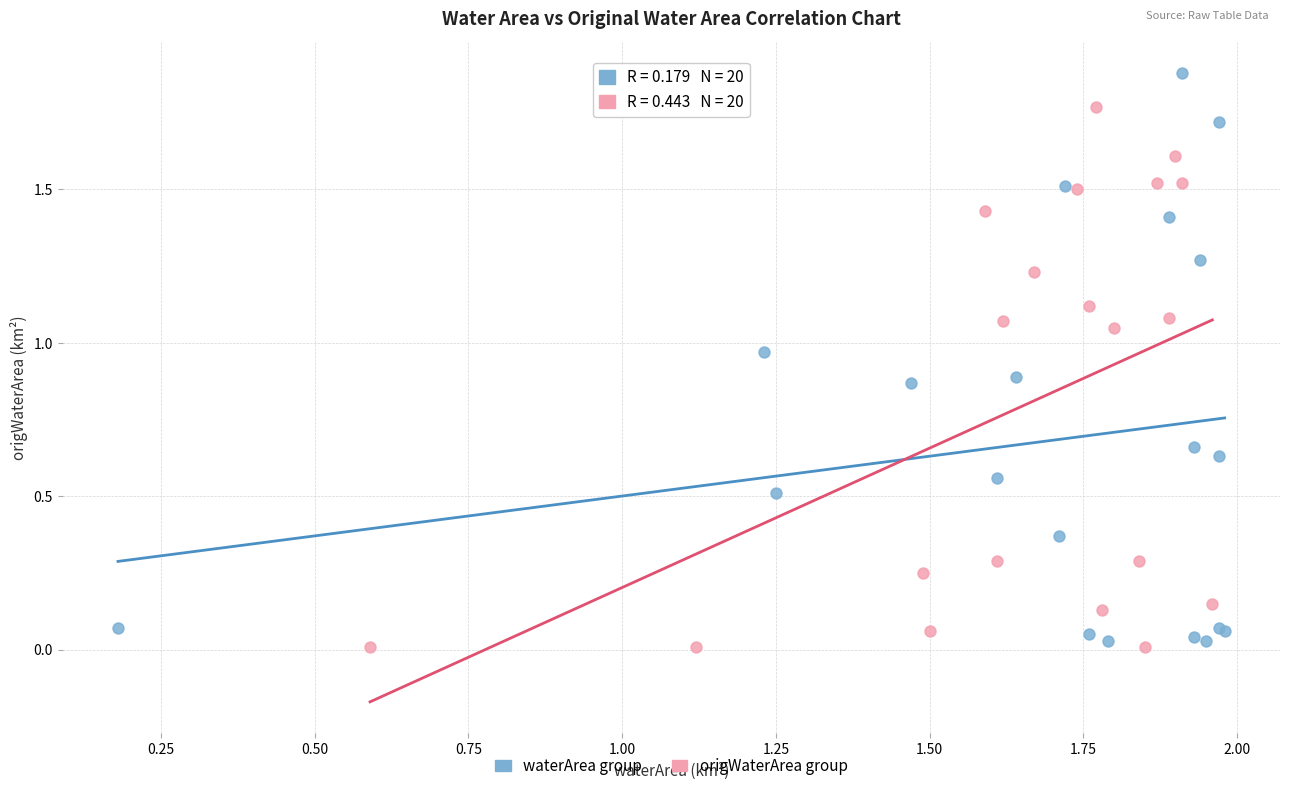

Which series contains the highest Y value?

waterArea group